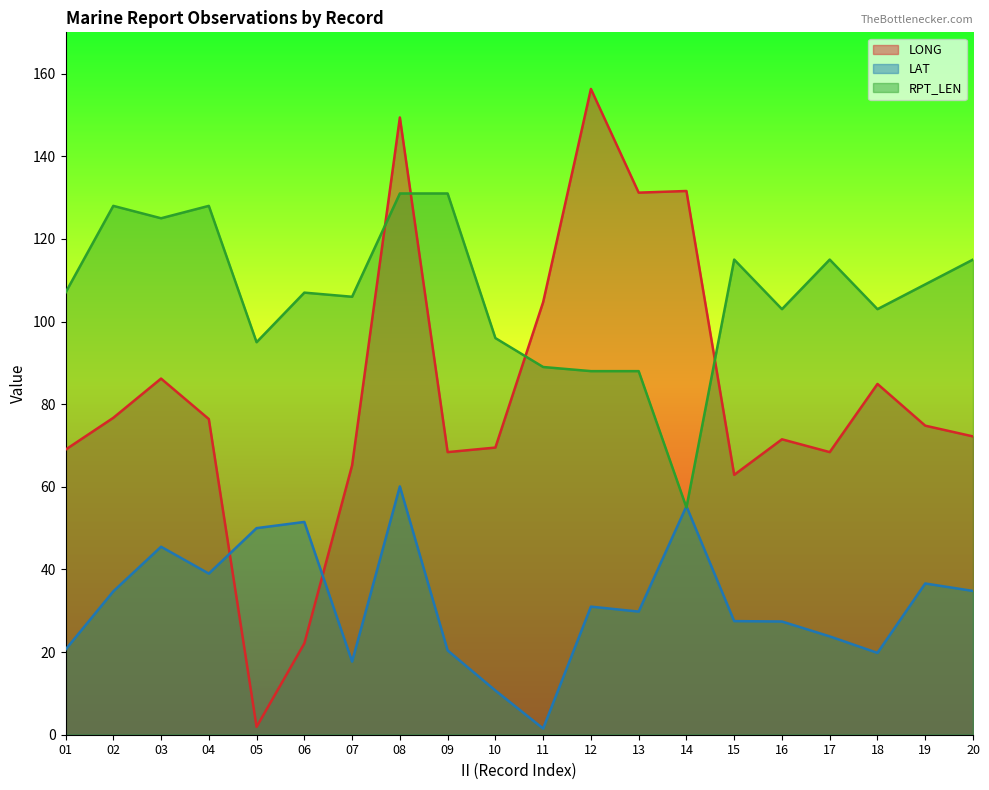

Where do LONG and LAT first cross each other?

04 and 05